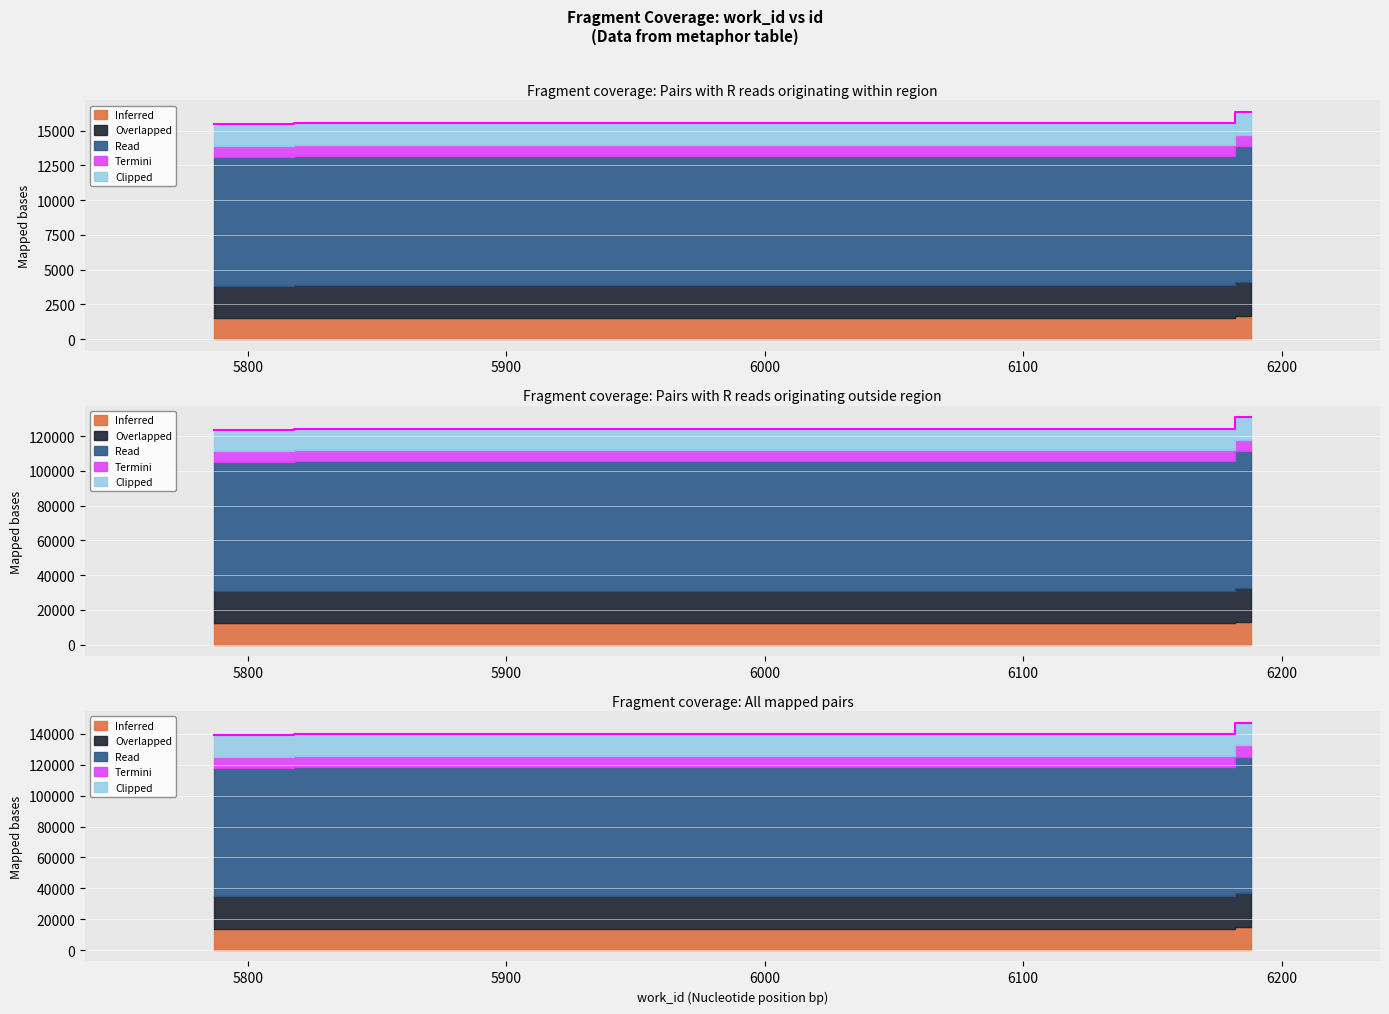

True or false: there are more than 2 points higher than both neighbors.

False